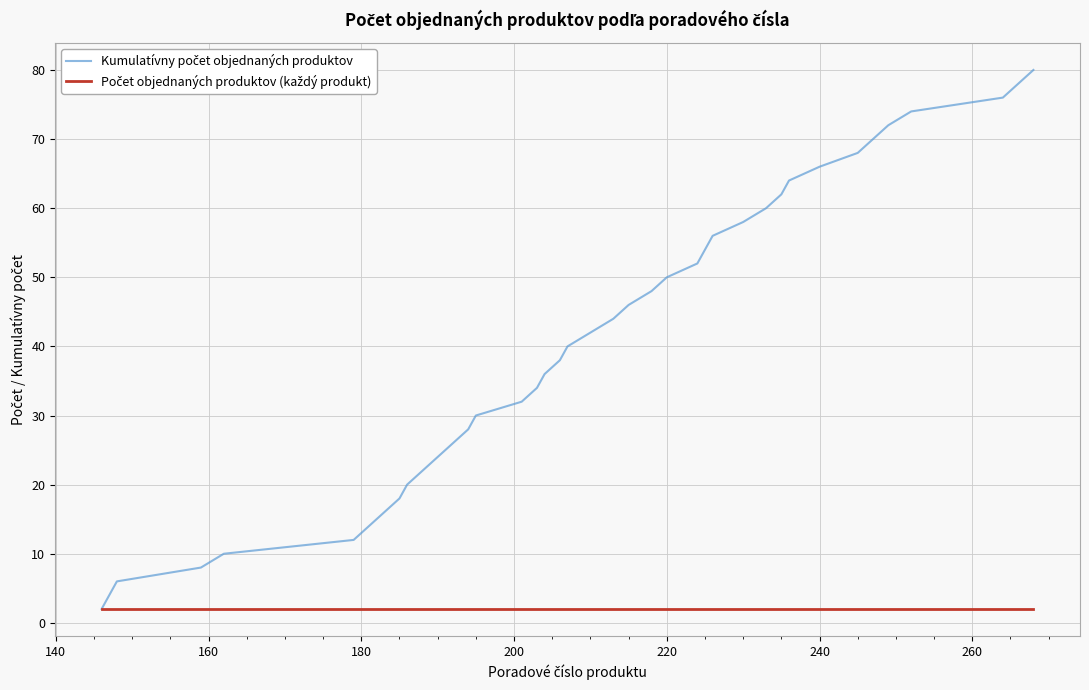

How many lines are shown in the chart?

2